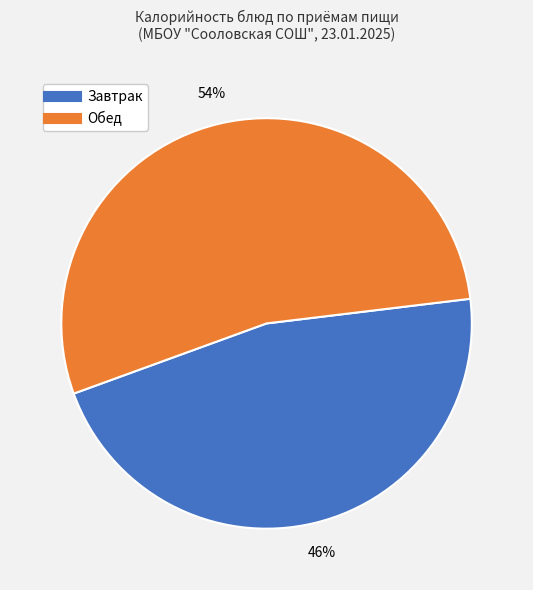

To the nearest percent, what is the average slice percentage?

50%